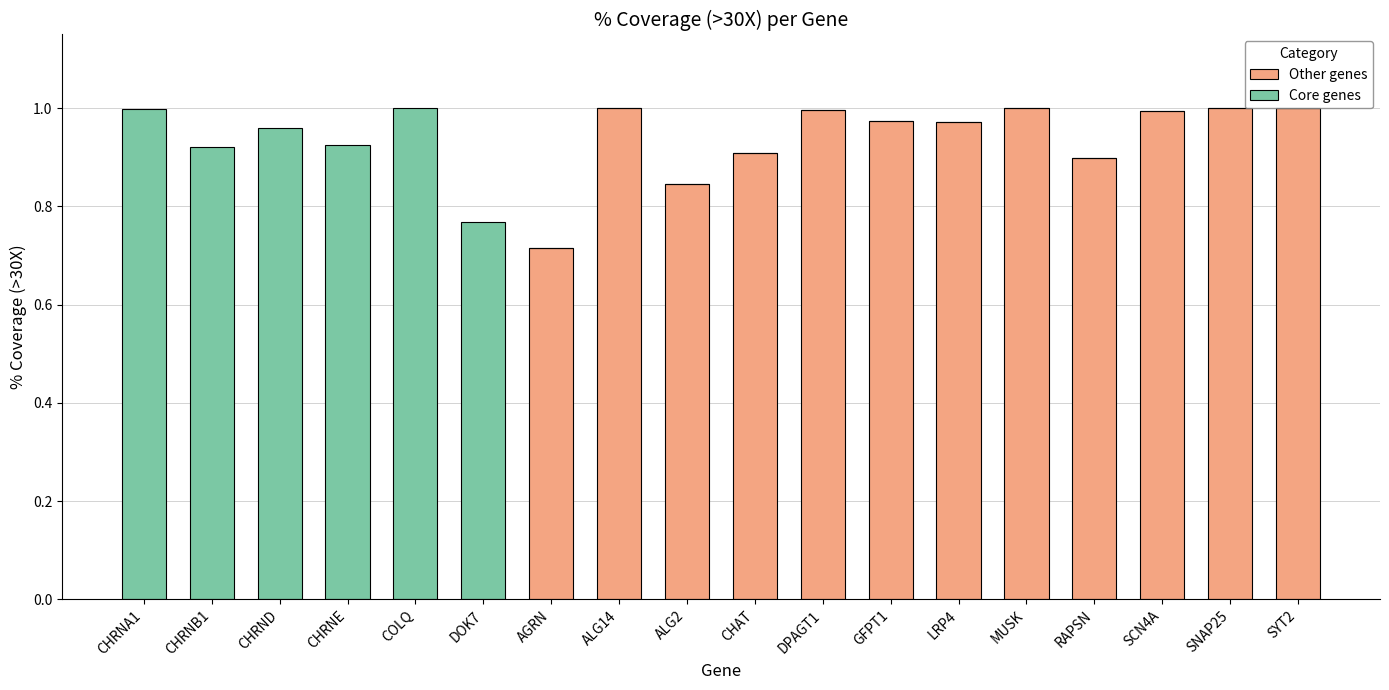

The Other genes series shows -0.3 at CHRNB1. True or false?

False